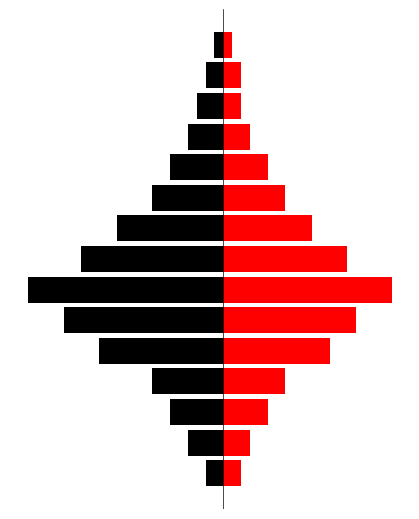

What is the difference between the Black values at 3 and 8?

4